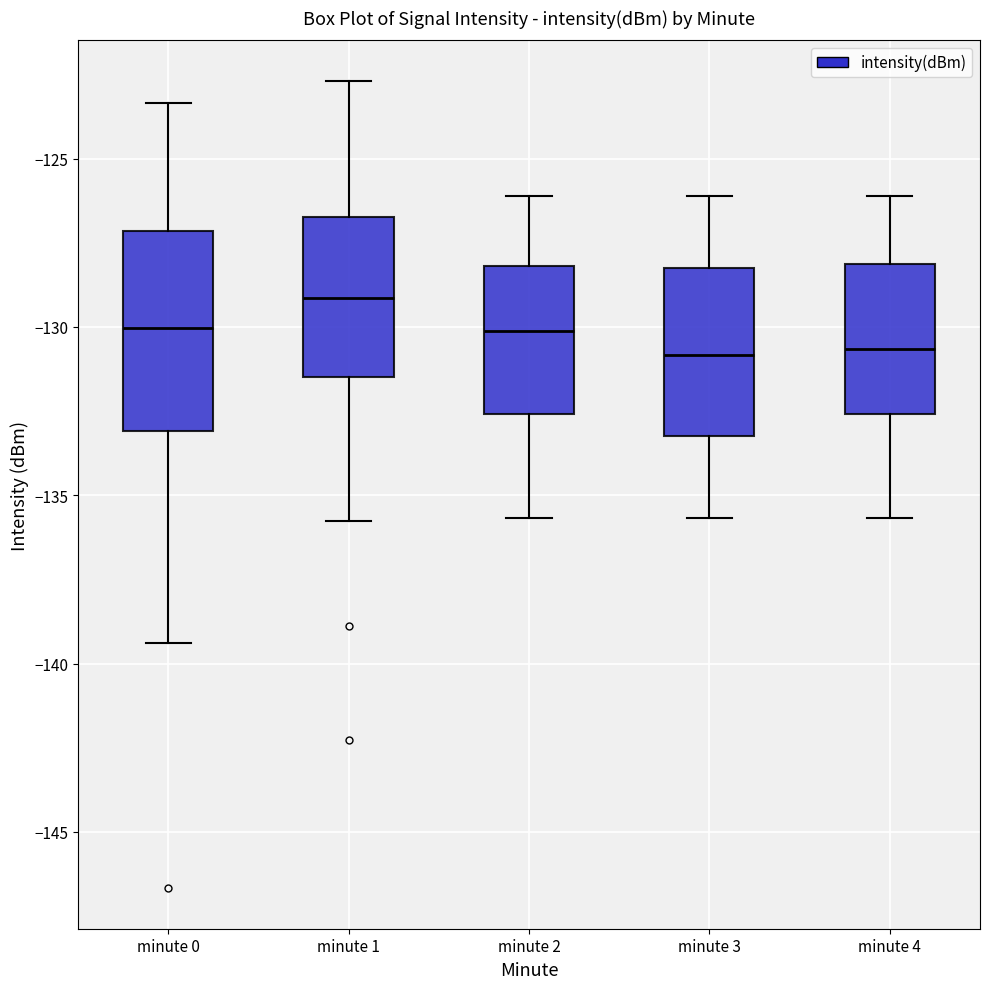

Where does the median line of the box for minute 3 sit on the y-axis? The values are not printed on the chart, so give them approximately, as read against the axis.

-131.0